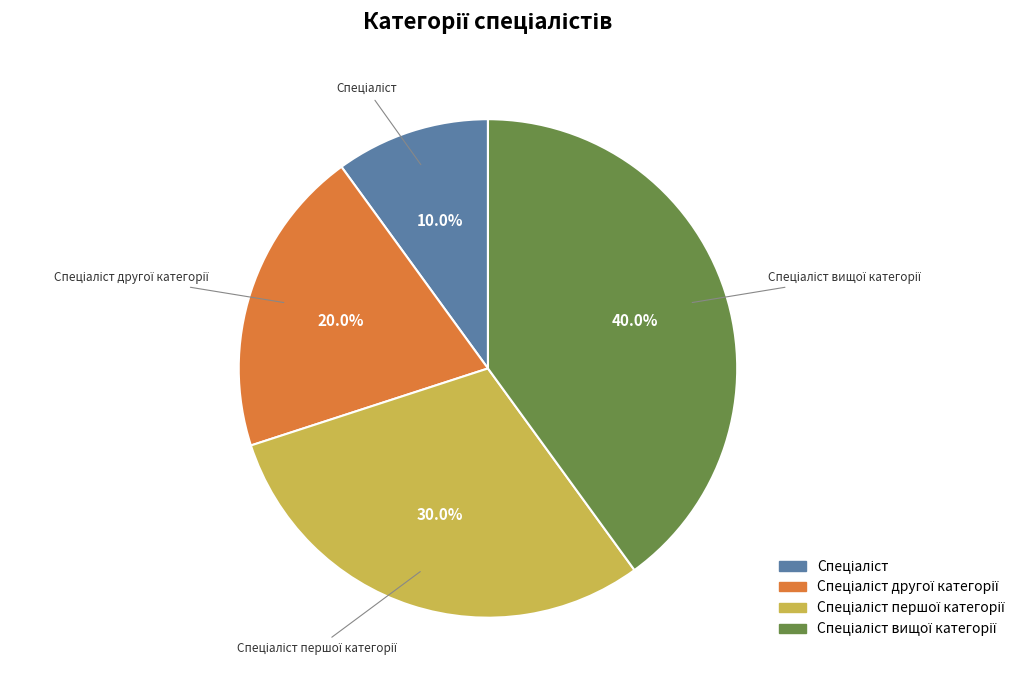

Is there any slice that represents more than half of the pie?

No